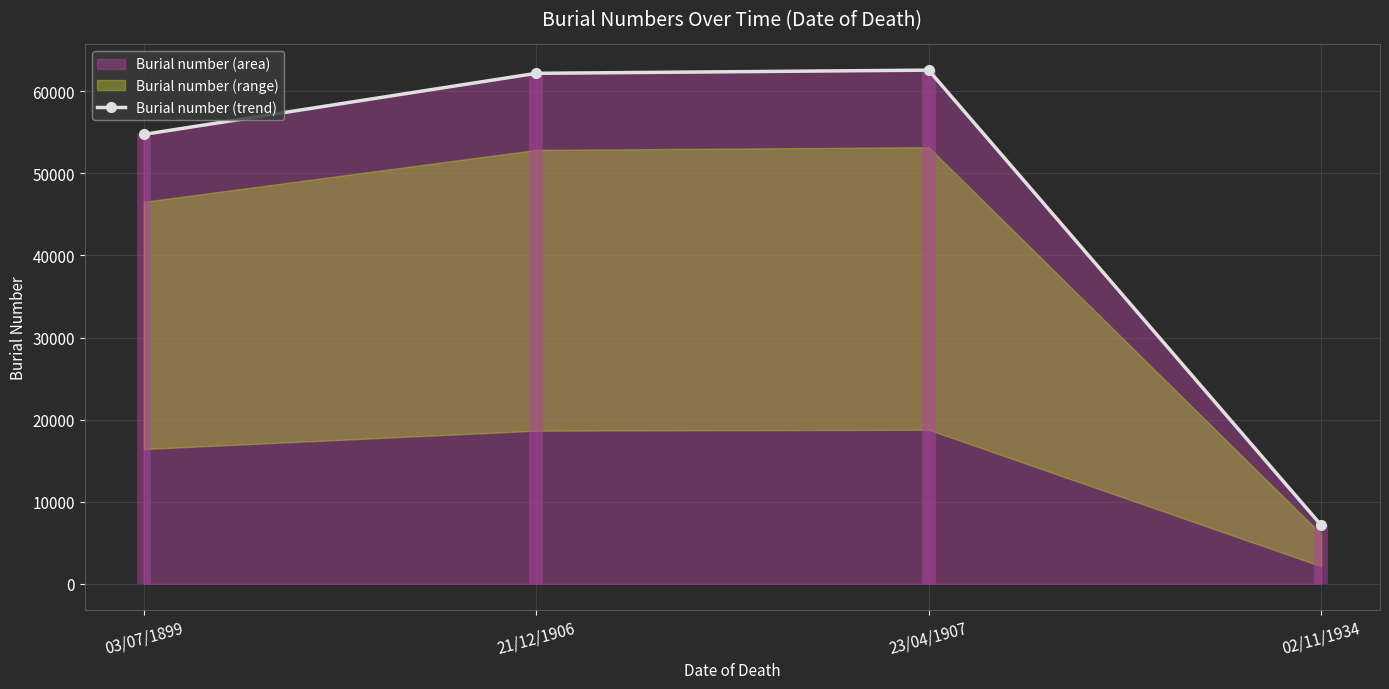

Rank the categories by value from lowest to highest.

02/11/1934, 03/07/1899, 21/12/1906, 23/04/1907